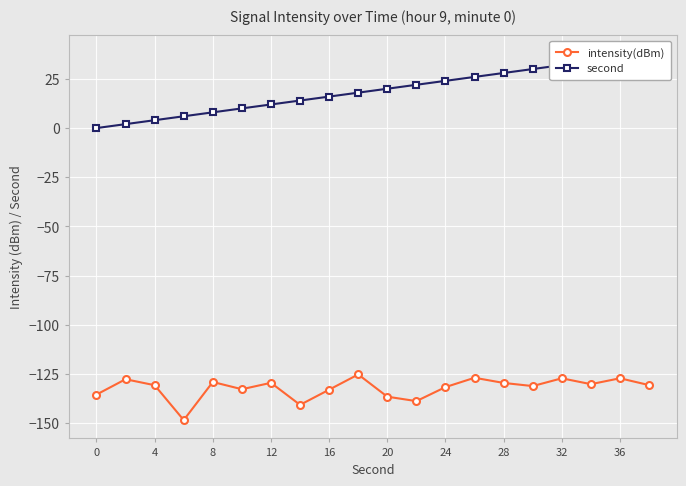

List the series in order of their peak value, highest first.

second, intensity(dBm)